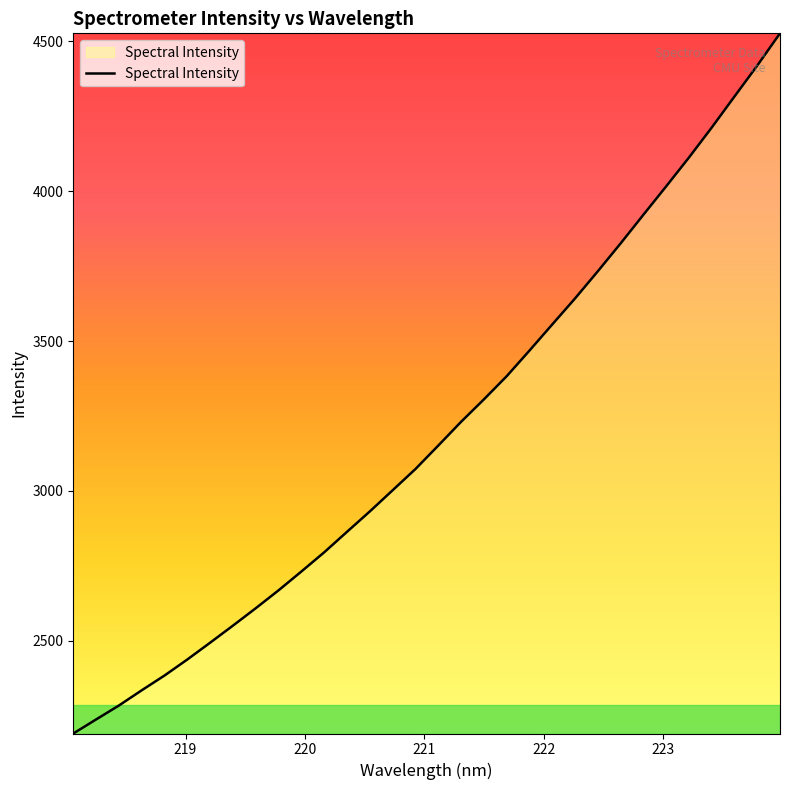

What is the smallest value displayed?

2189.5